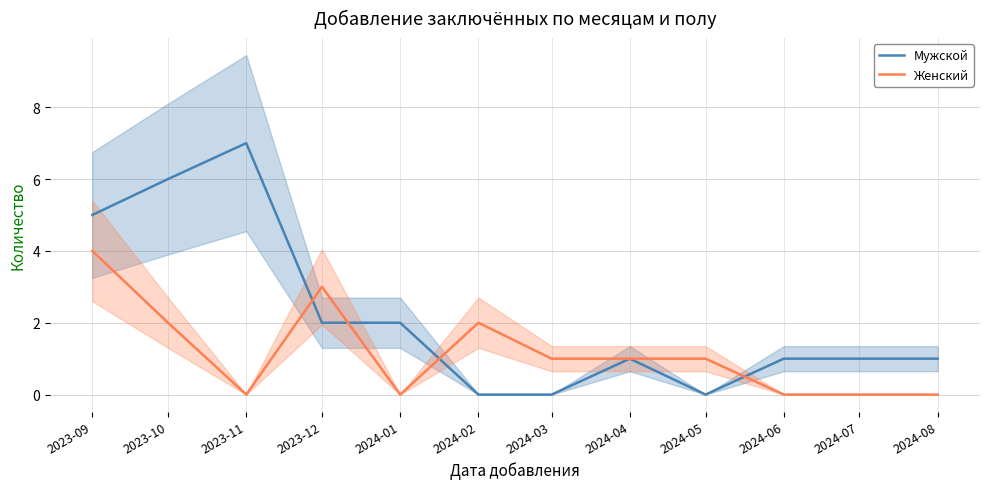

At which category does the chart reach its minimum across all series?

2024-02